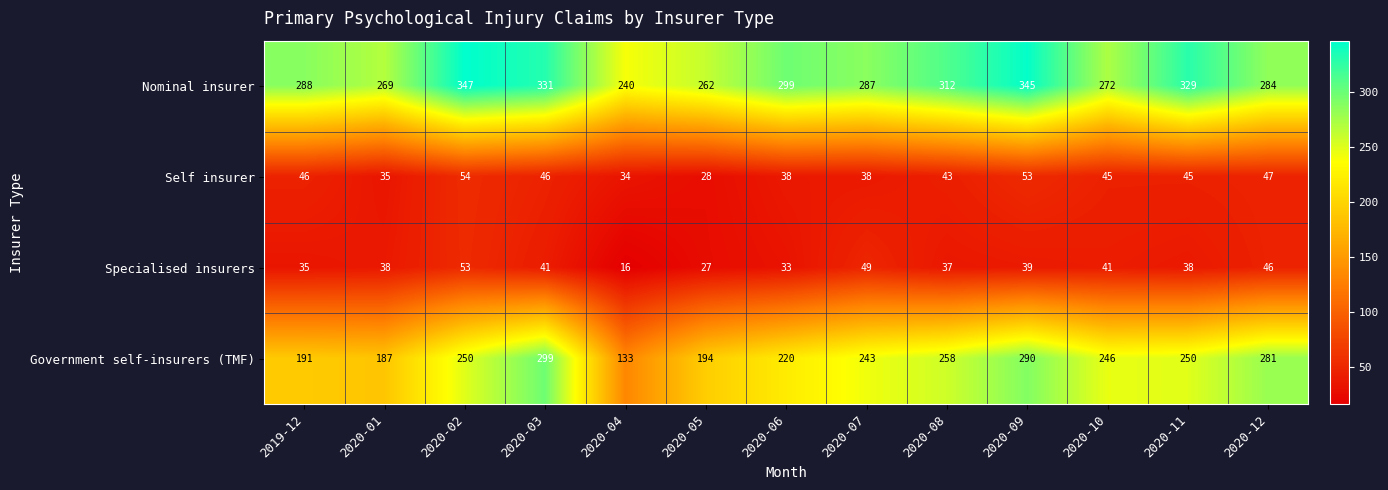

True or false: Government self-insurers (TMF) has a value of 246 at 2020-10.

True